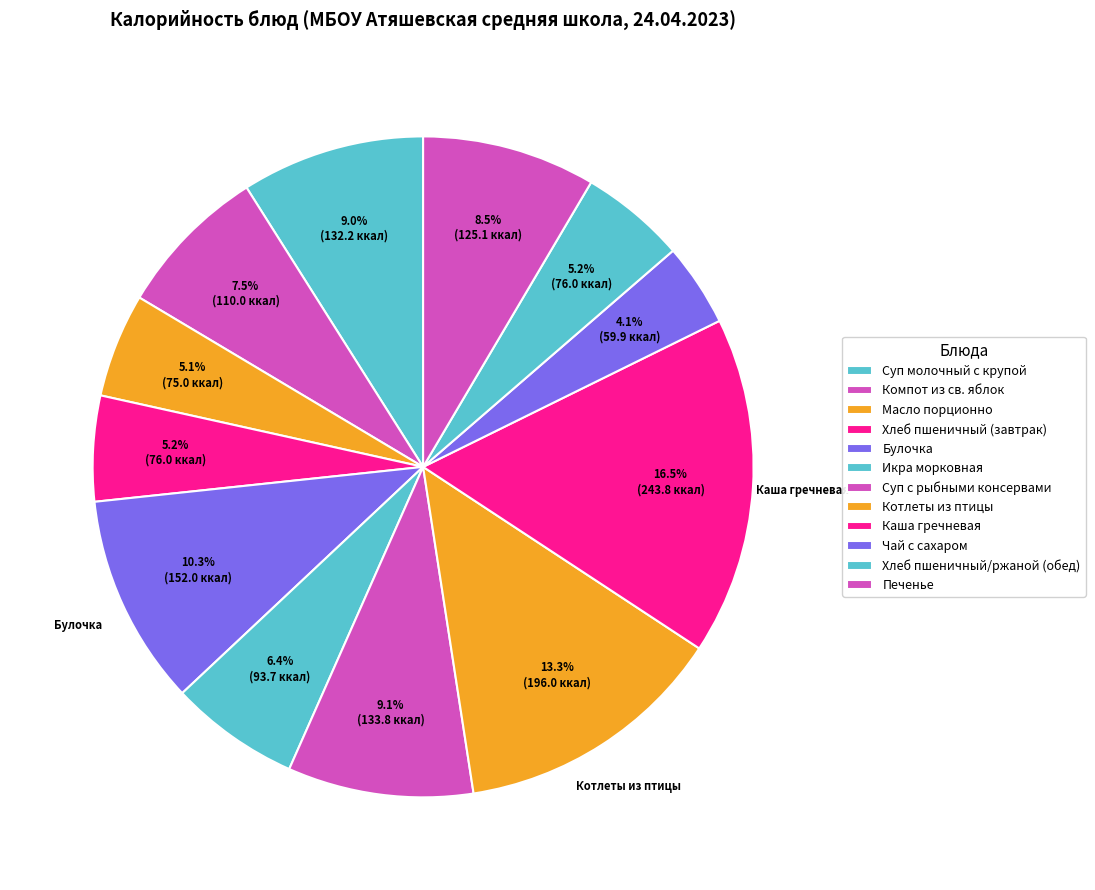

Rank the categories by value from highest to lowest.

Каша гречневая, Котлеты из птицы, Булочка, Суп с рыбными консервами, Суп молочный с крупой, Печенье, Компот из св. яблок, Икра морковная, Хлеб пшеничный (завтрак), Хлеб пшеничный/ржаной (обед), Масло порционно, Чай с сахаром